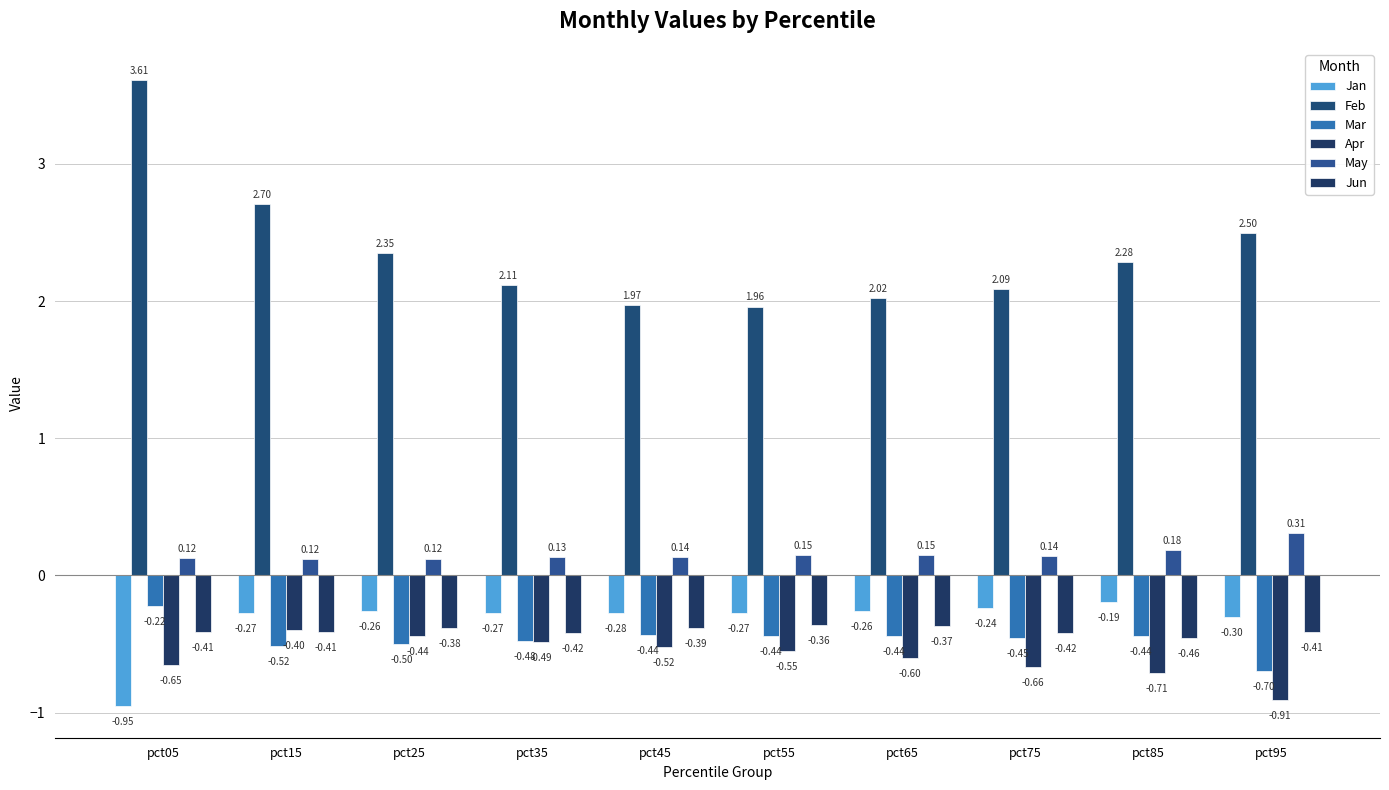

What are all the series names shown in the legend?

Jan, Feb, Mar, Apr, May, Jun